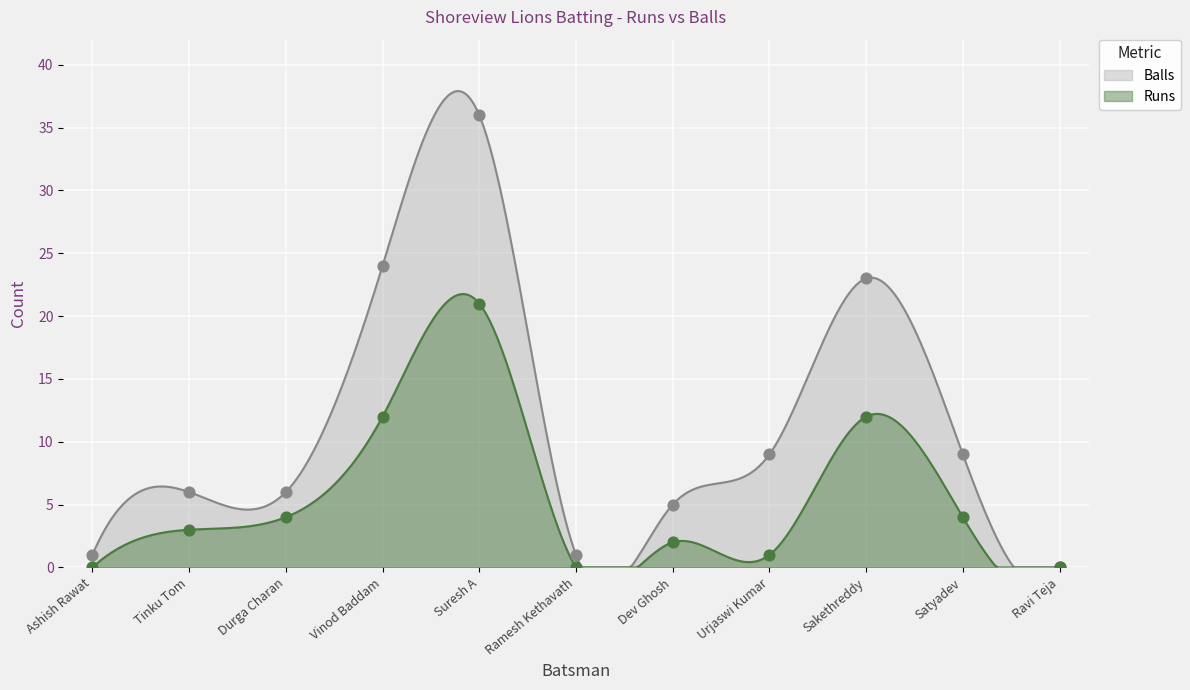

Which series contains the highest Y value?

Balls